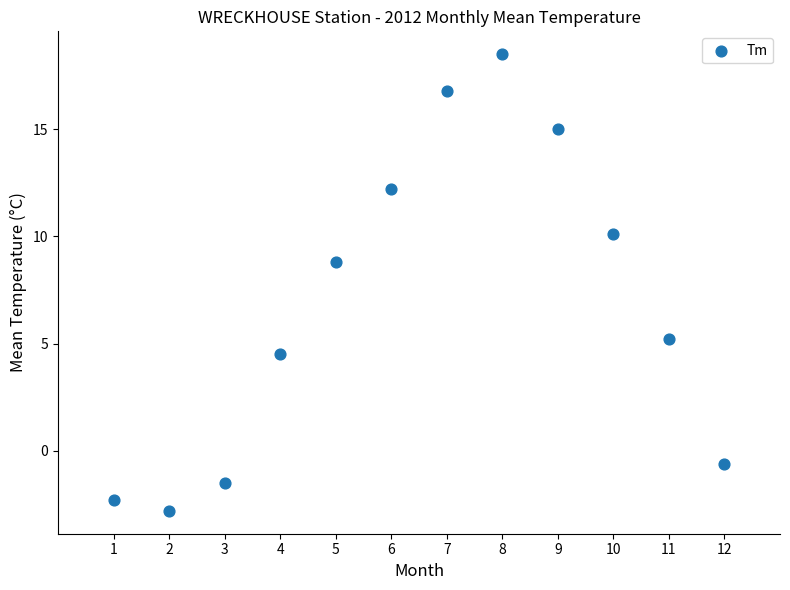

What is the average X value?

6.5